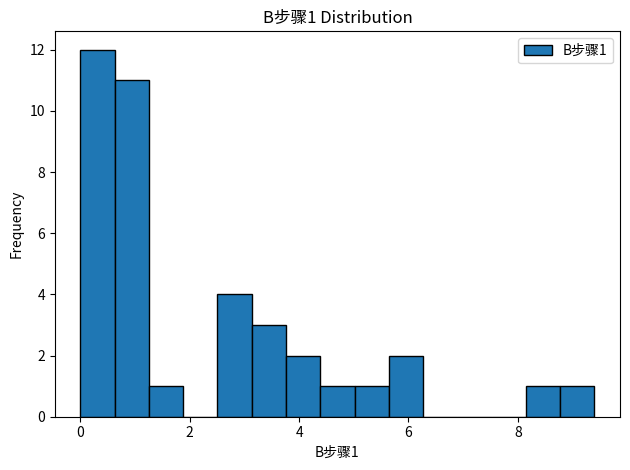

Around what value on the x-axis is the tallest bar? Give the approximate position of its centre, as read against the axis.

0.4